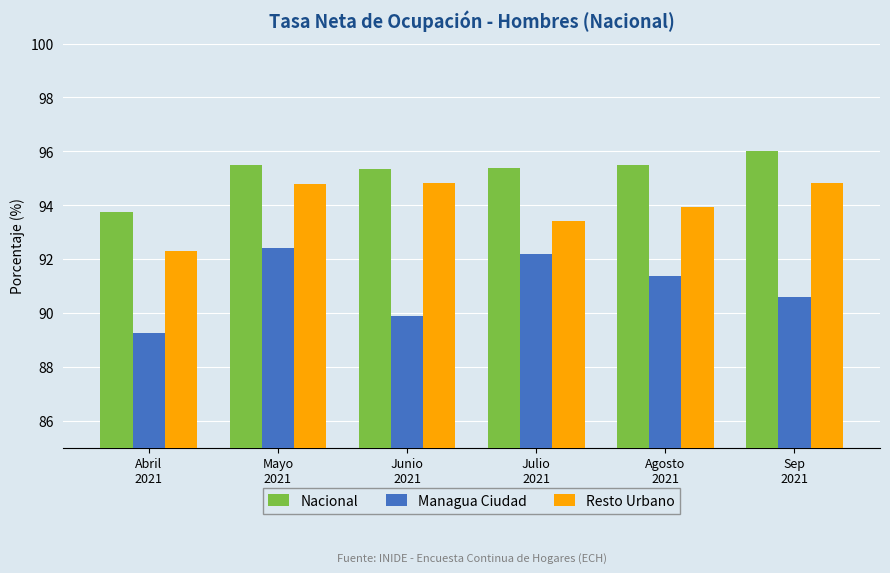

How many bars are there in each group?

3